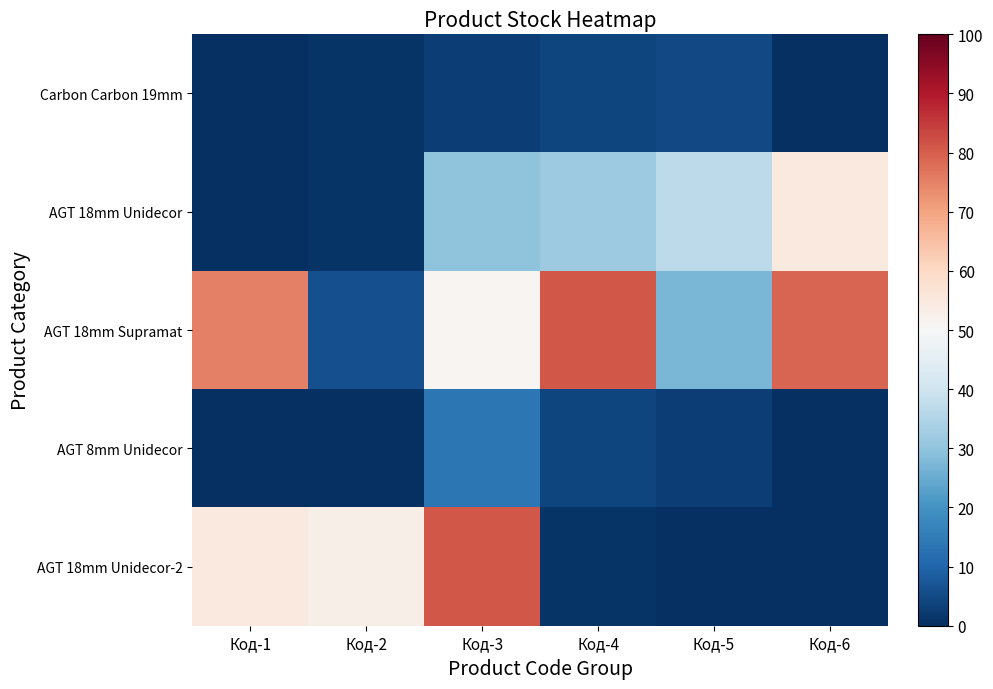

What is the maximum value shown in the chart?

81